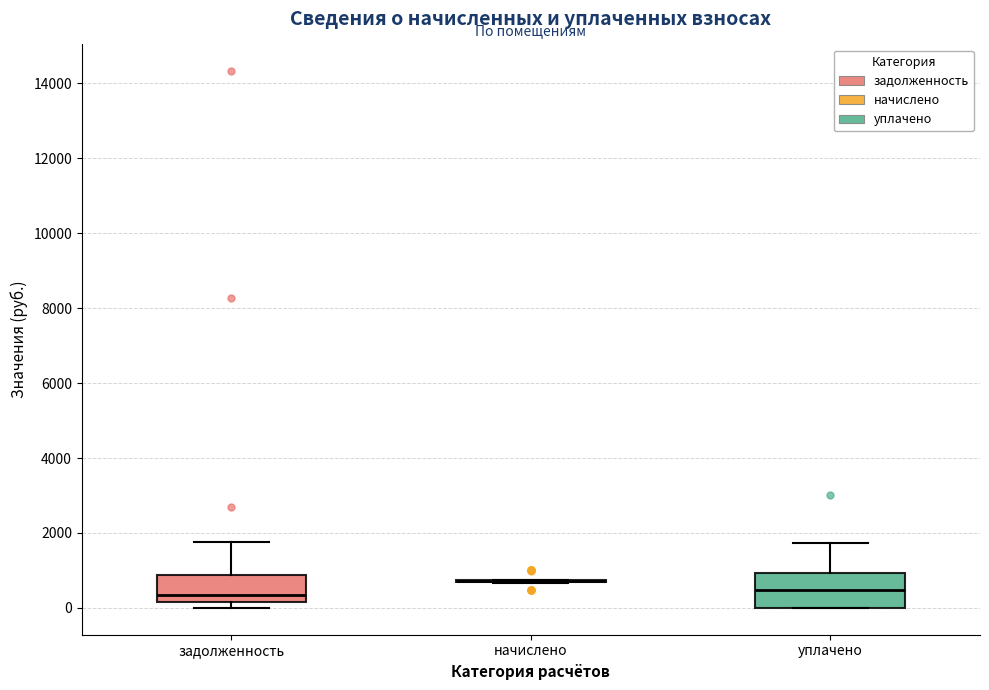

Where does the upper whisker of the box for задолженность end on the y-axis? The values are not printed on the chart, so give them approximately, as read against the axis.

1800